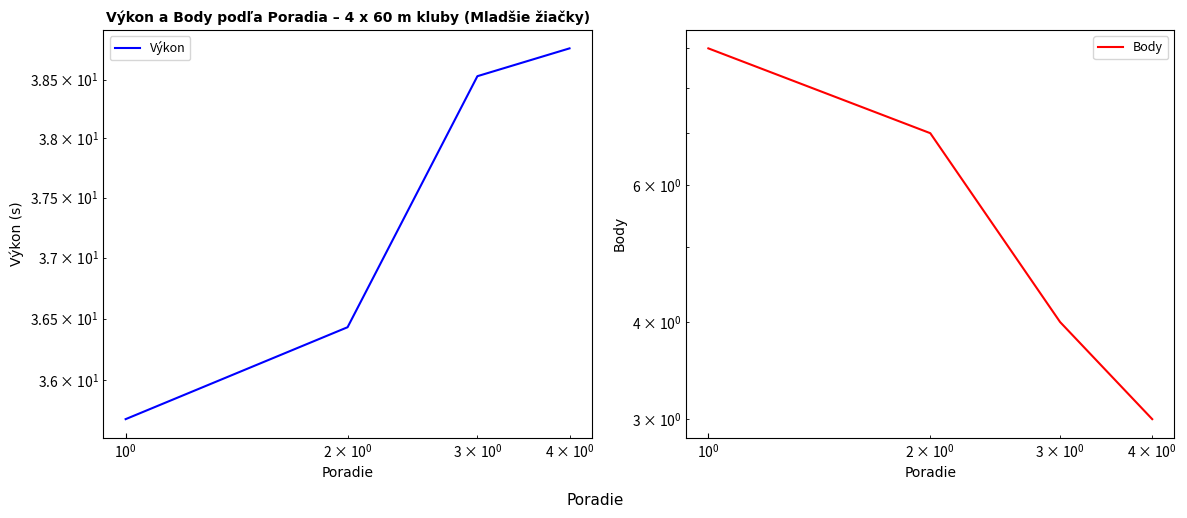

List the series in order of their overall mean, lowest first.

Body, Výkon